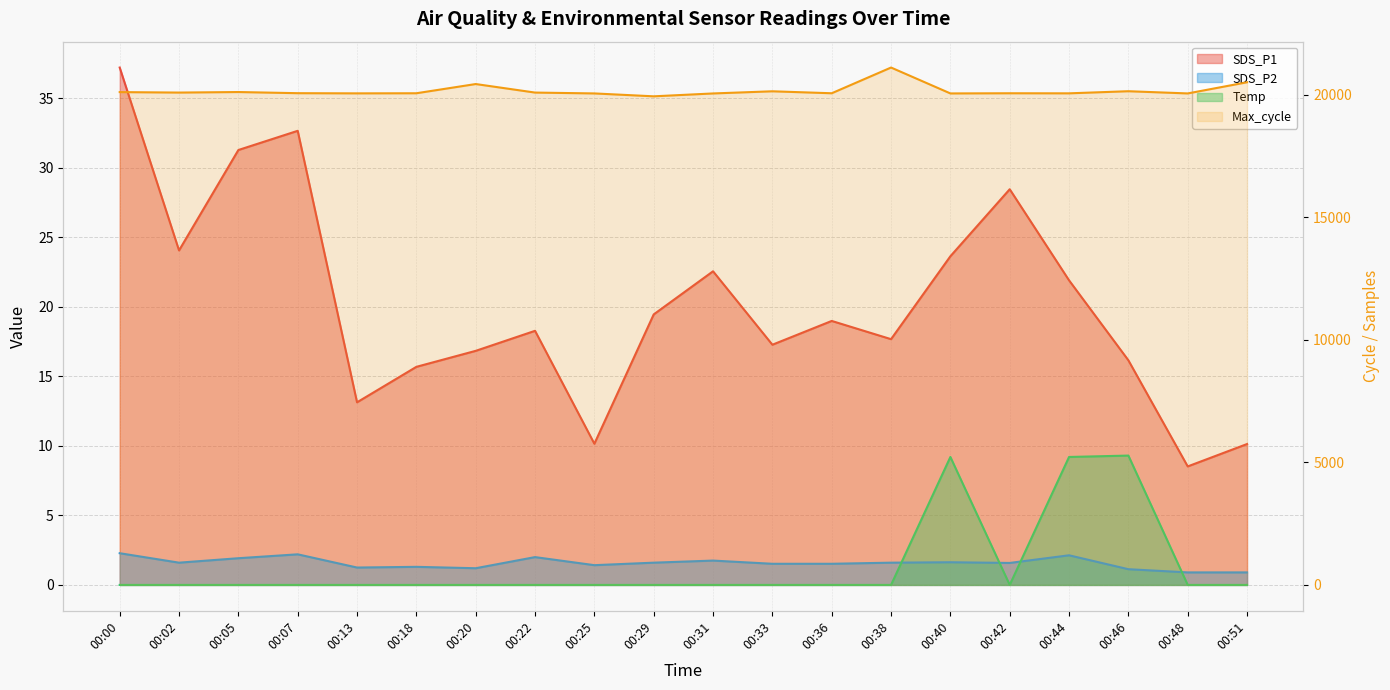

How many lines are shown in the chart?

4